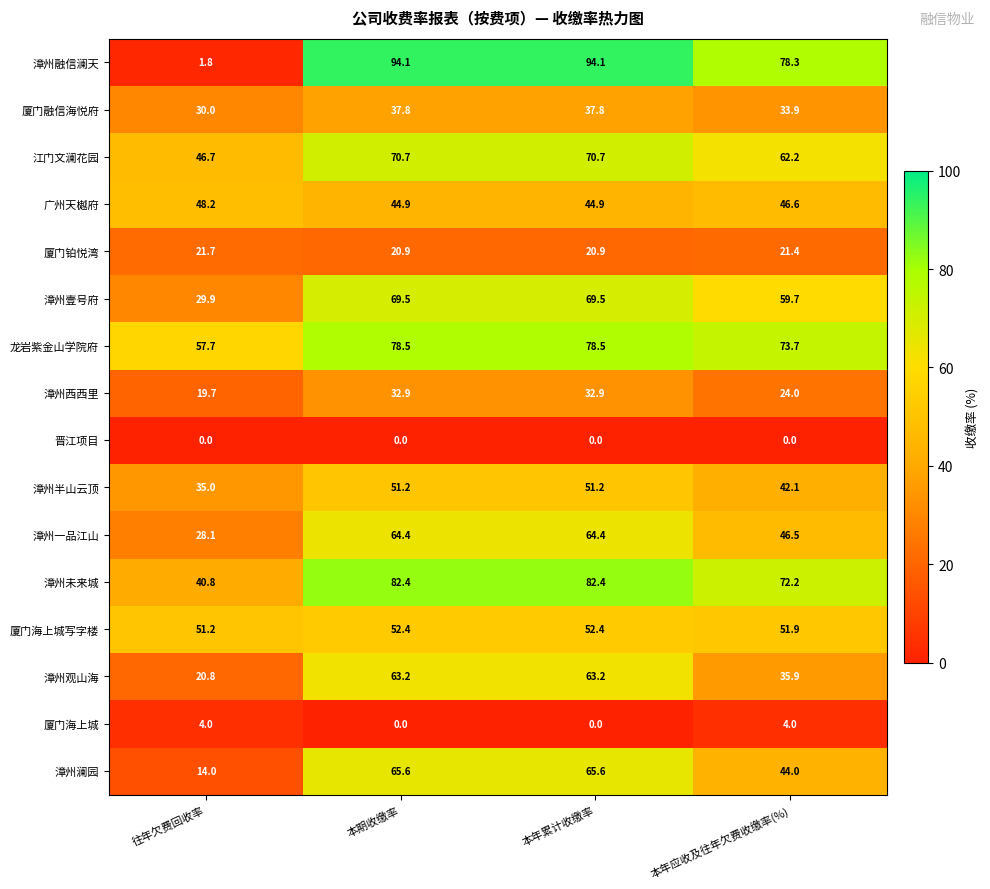

How many data points does each series have?

4